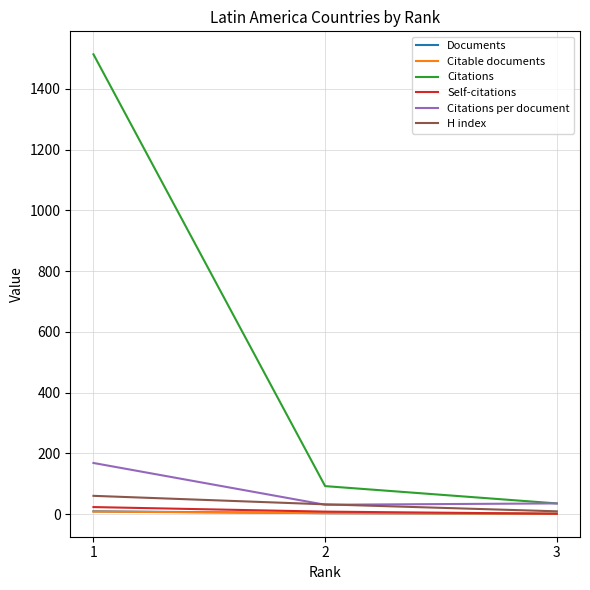

Which series has the largest range (max minus min)?

Citations